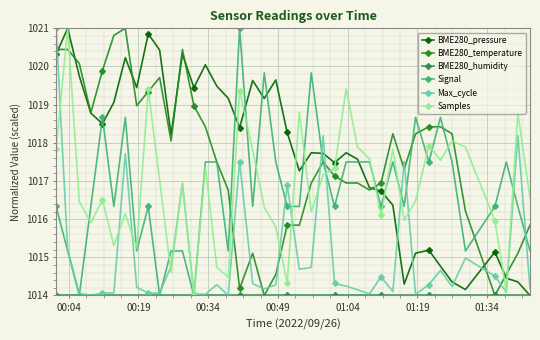

True or false: Signal has more than 2 interior local peaks.

True